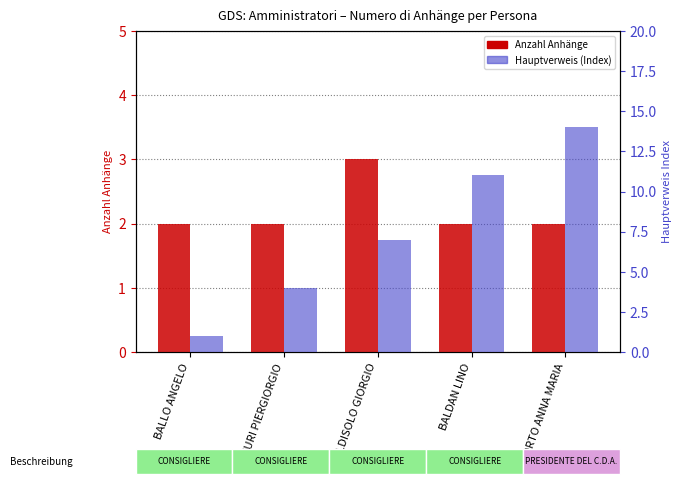

Which series has the largest total across all categories?

Hauptverweis (Index)